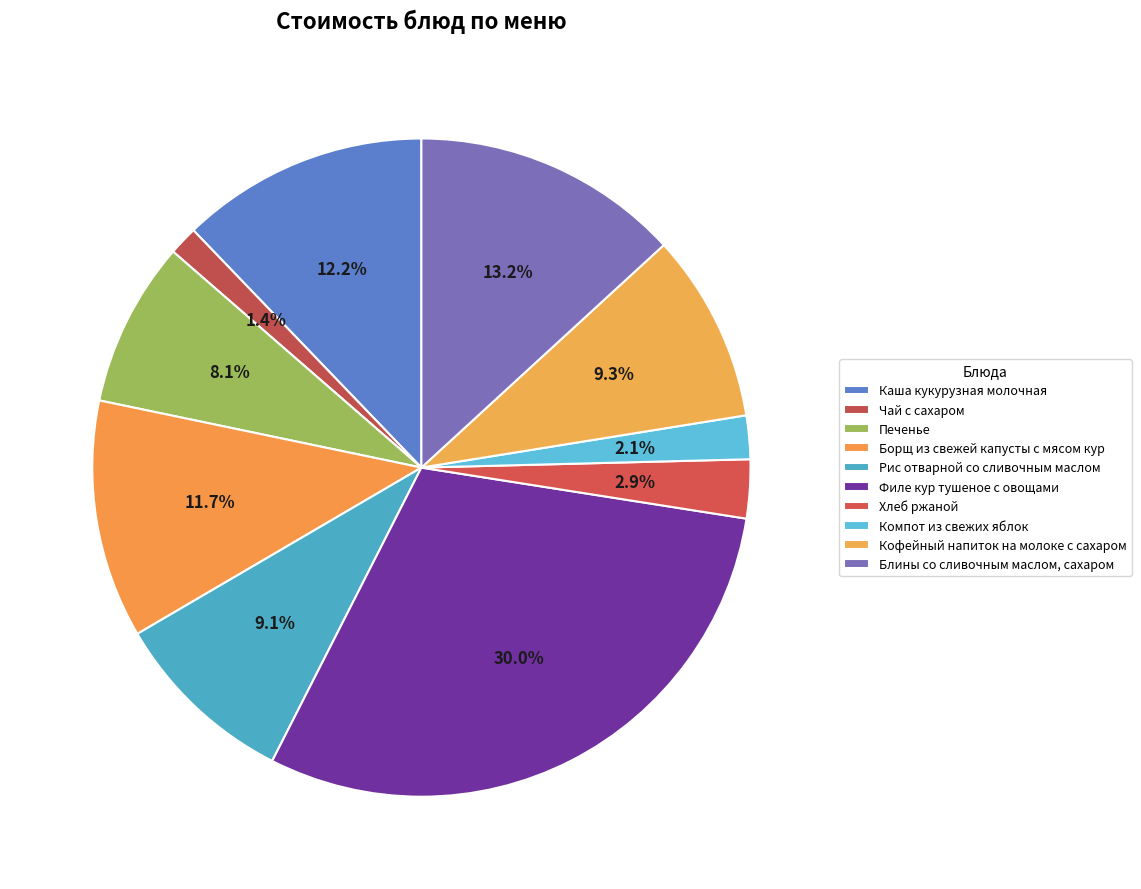

Is there any slice that represents more than half of the pie?

No